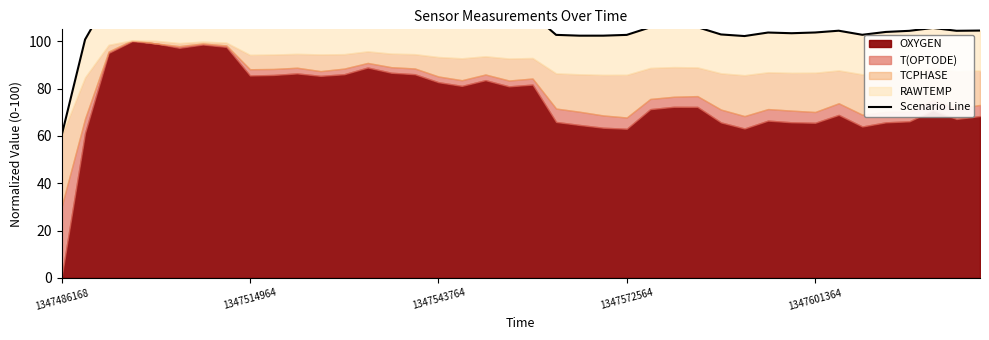

True or false: there are more than 1 points higher than both neighbors.

True